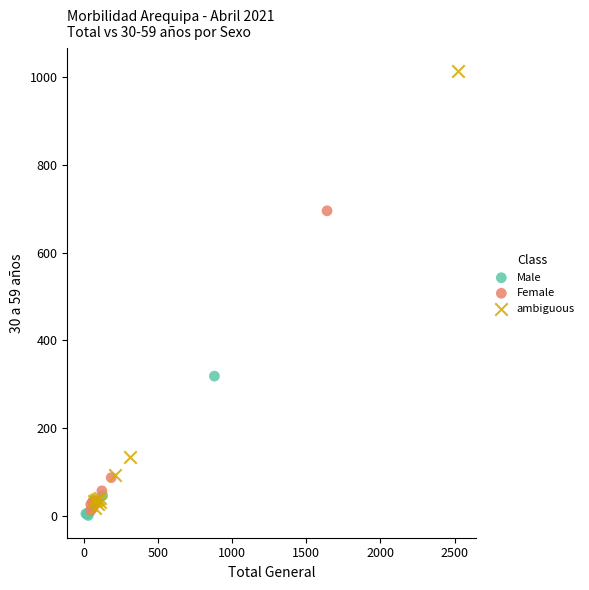

Which series has the widest spread of Y values?

ambiguous